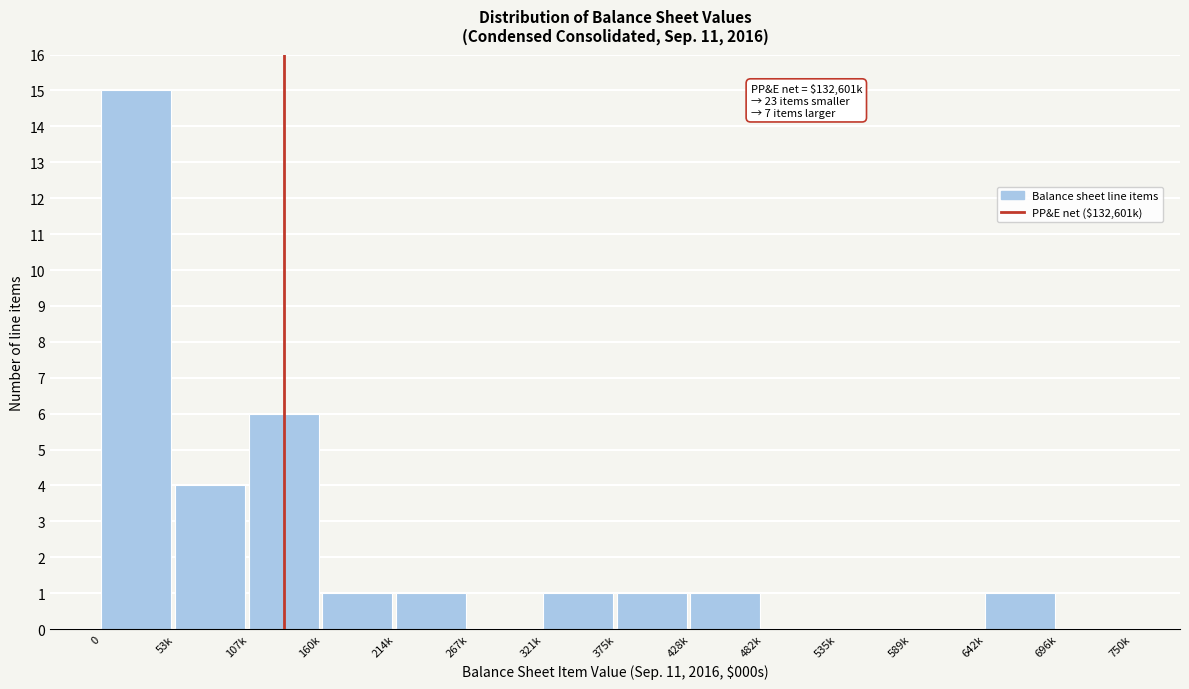

Reading right to left, transcribe all the data shown in this chart.

696k=0	642k=1	589k=0	535k=0	482k=0	428k=1	375k=1	321k=1	267k=0	214k=1	160k=1	107k=6	53k=4	0=15